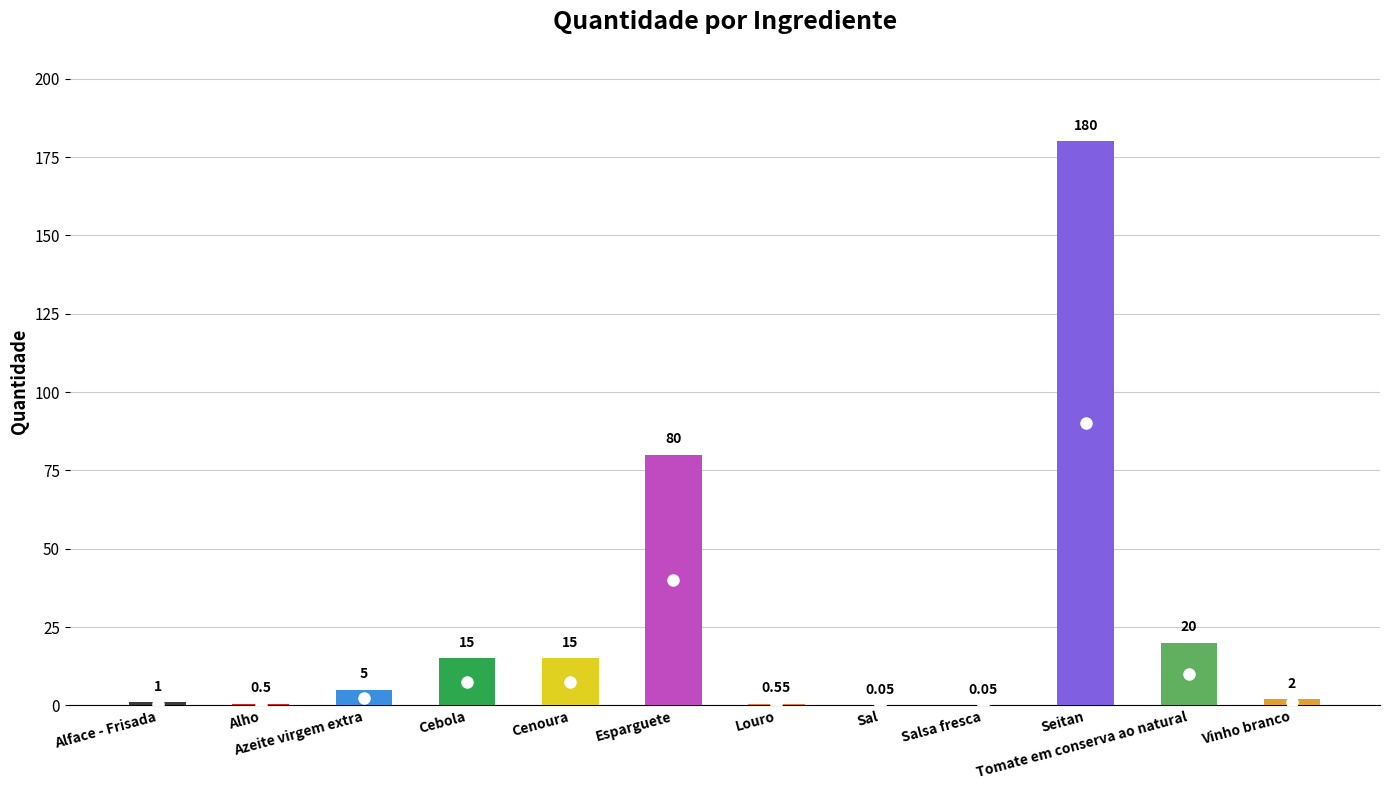

Which has a higher value, Tomate em conserva ao natural or Louro?

Tomate em conserva ao natural